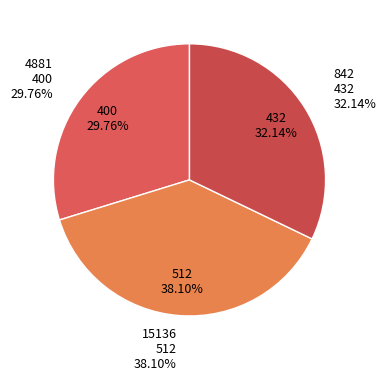

Does 4881 account for over 50% of the chart?

No